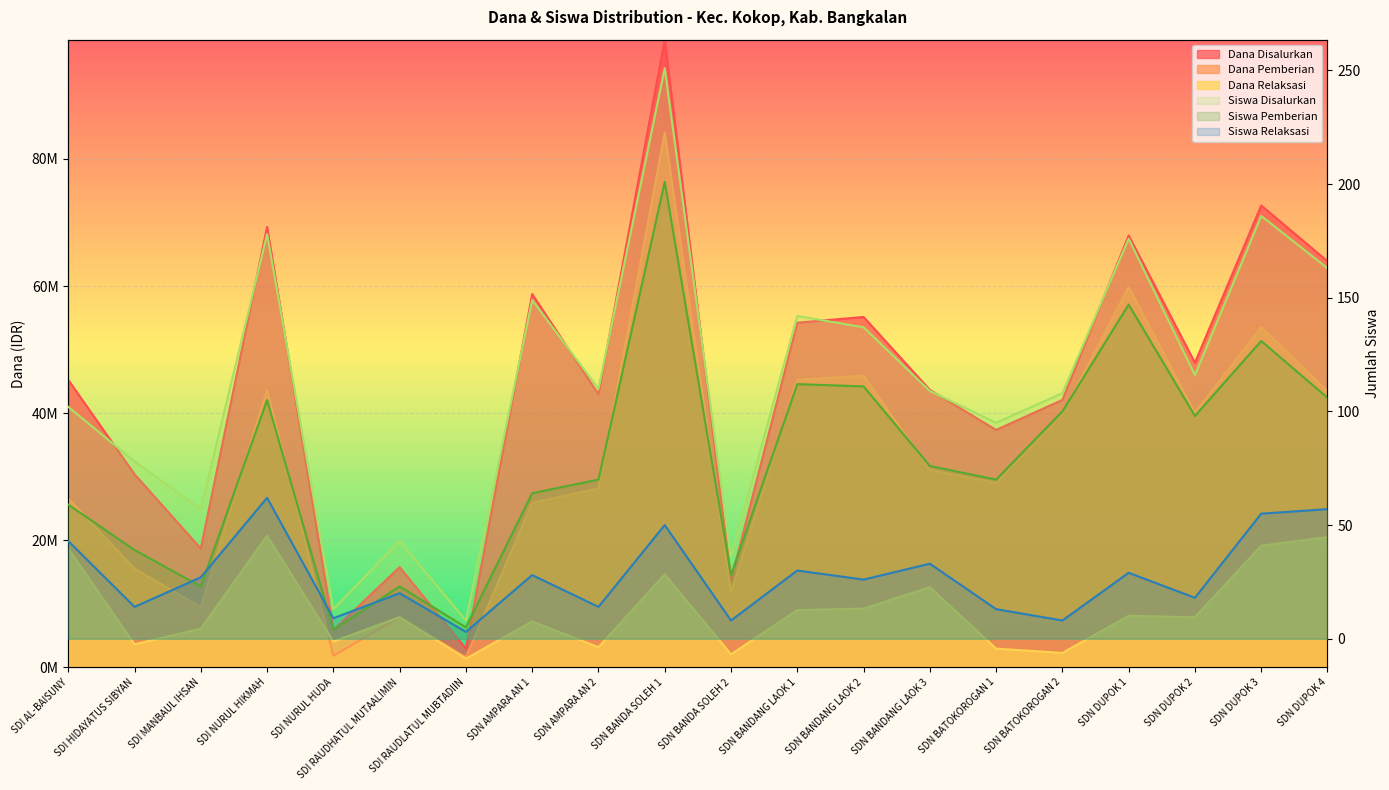

Which series has the widest spread of values?

Siswa Disalurkan